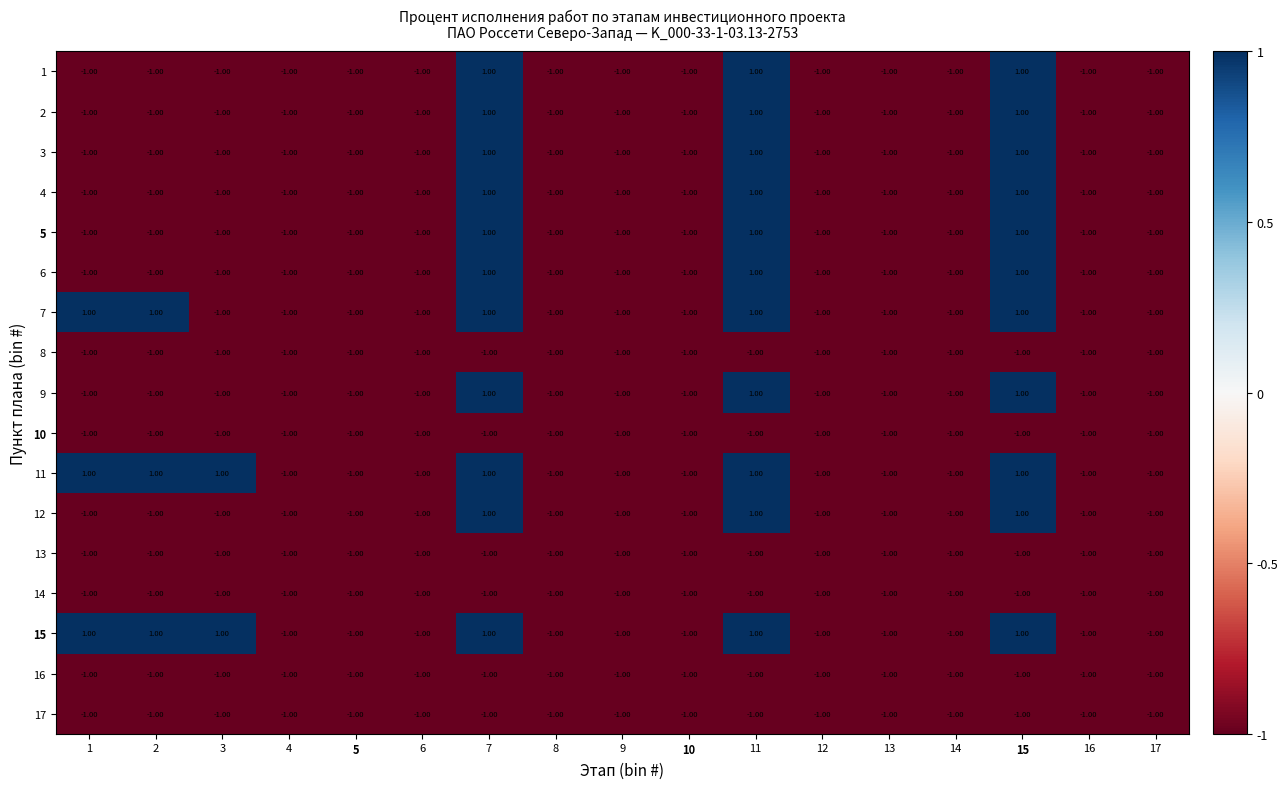

At how many categories does at least one series exceed 0?

6